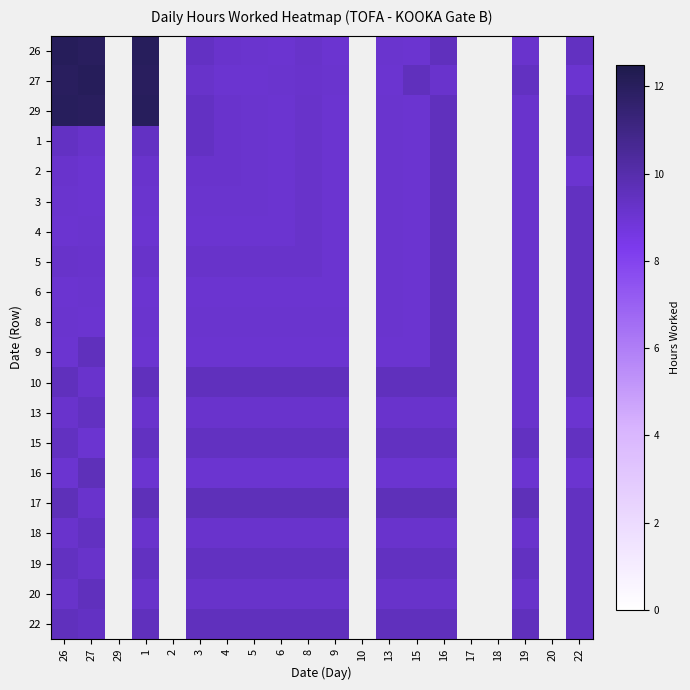

Is it true that 9 equals 5.6 at 27?

False